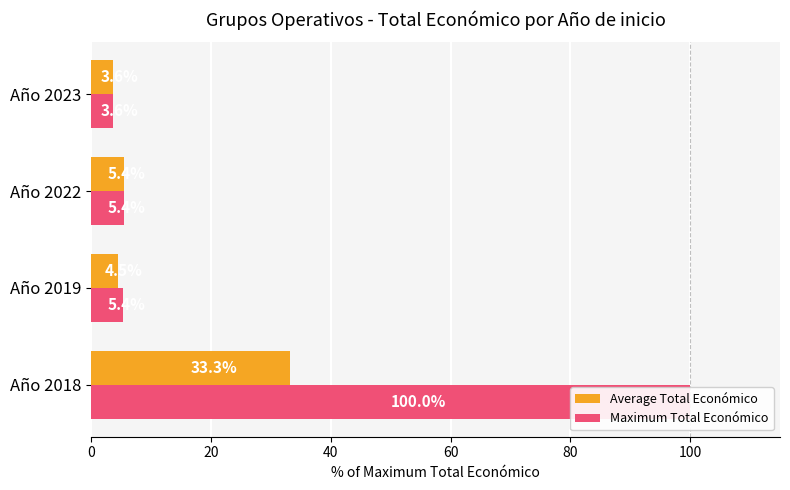

What is the value of the Average Total Económico bar at the 1st from the left?

33.3